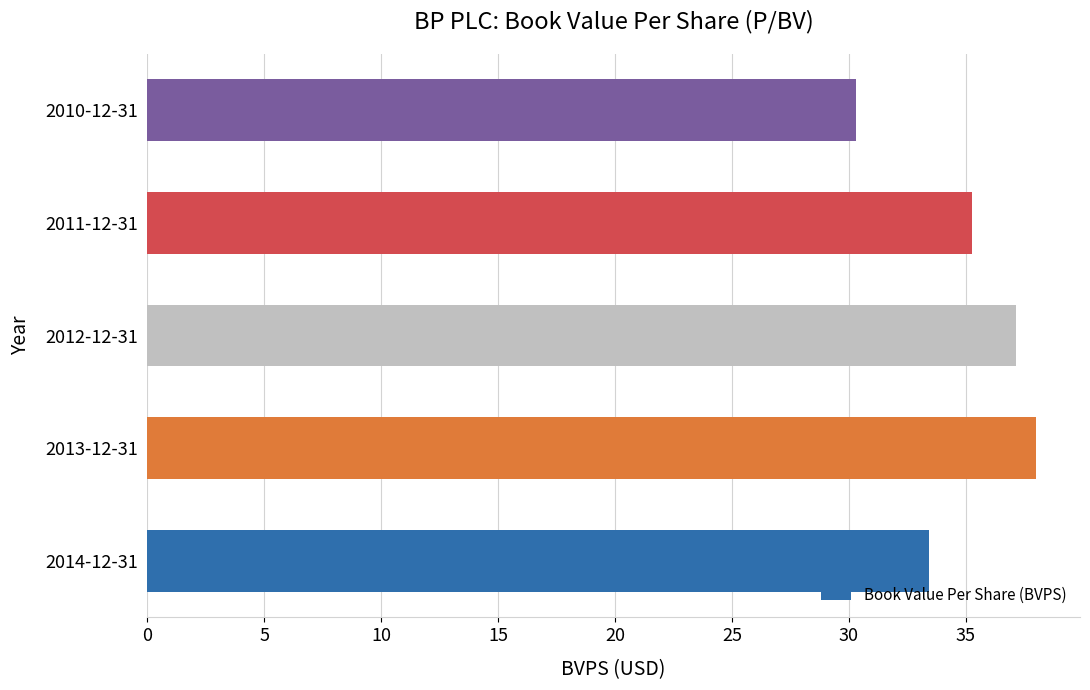

Is it true that the value at 2010-12-31 is 30.3?

True